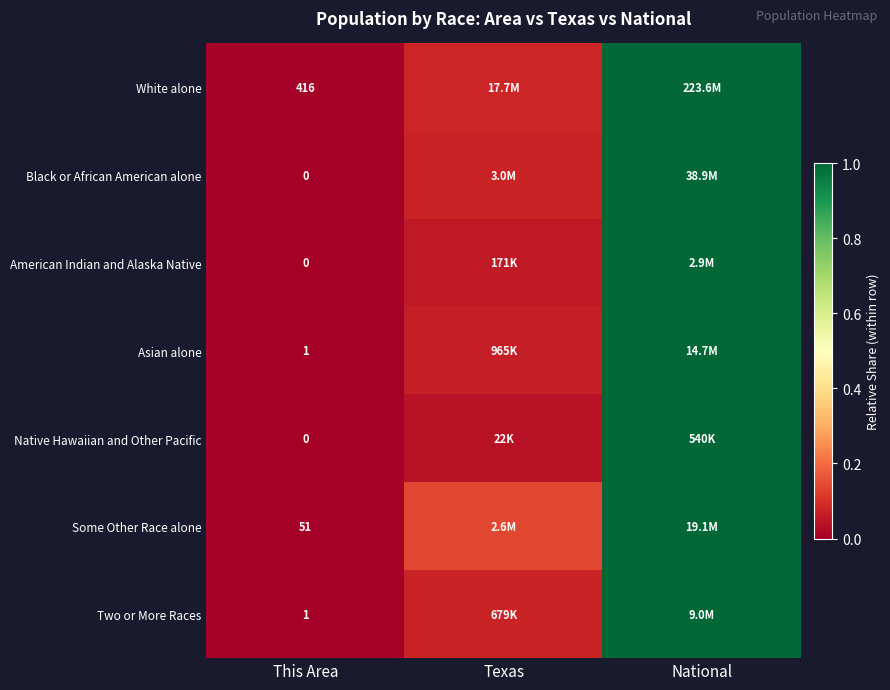

What is the highest value of the Black or African American alone series?

1.0